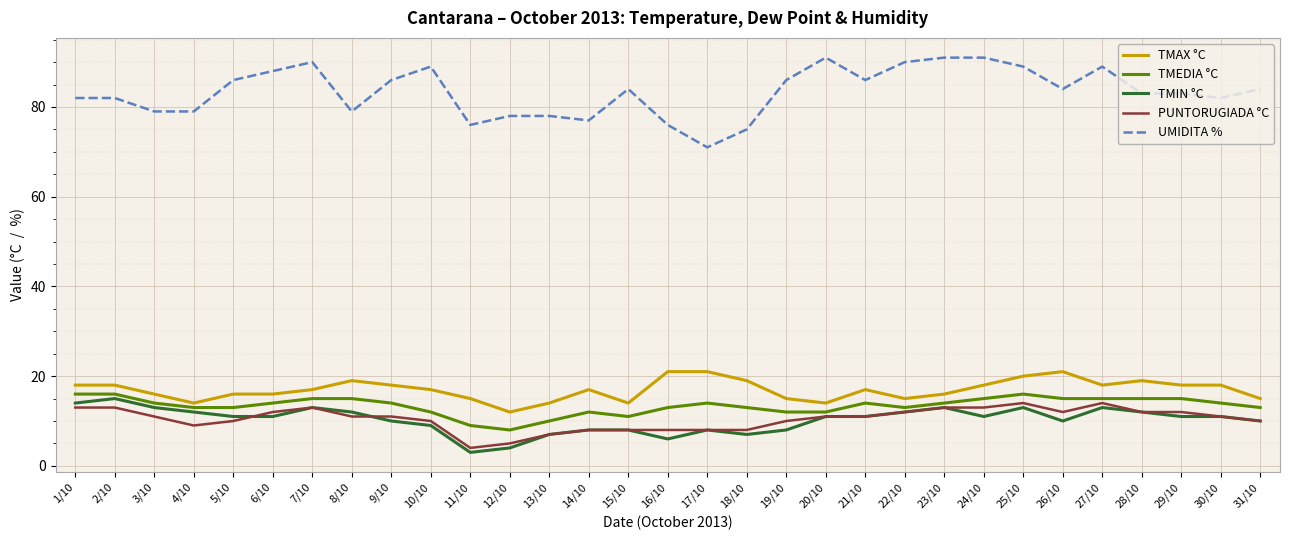

What is the average value of the TMAX °C series?

17